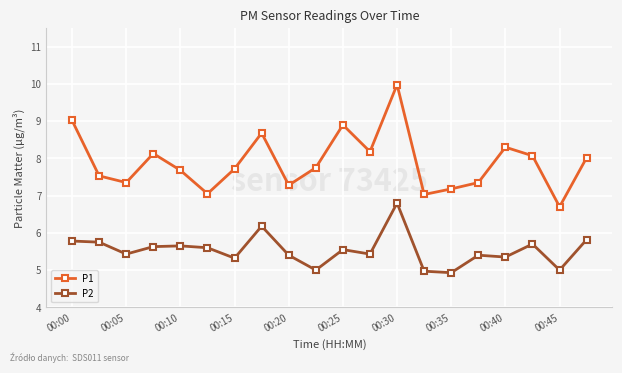

Rank the series by their average value, from highest to lowest.

P1, P2